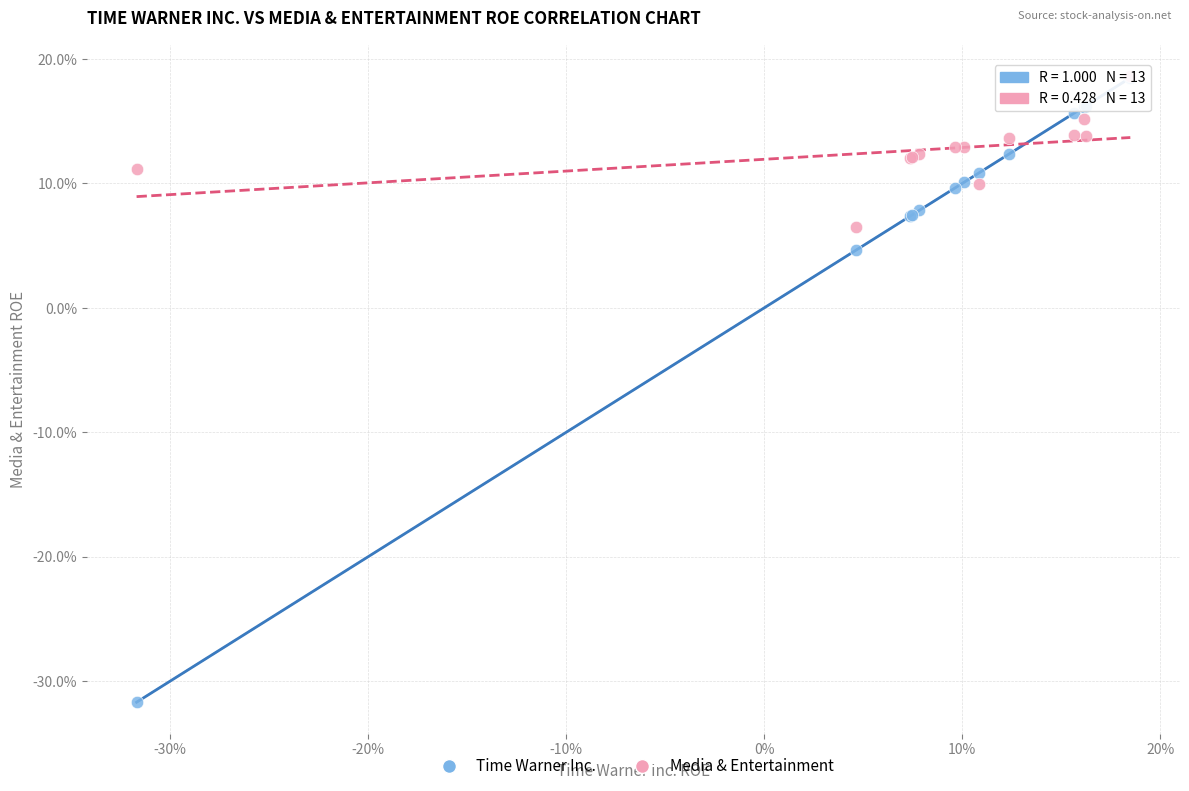

Which series reaches the minimum Y coordinate?

Time Warner Inc.